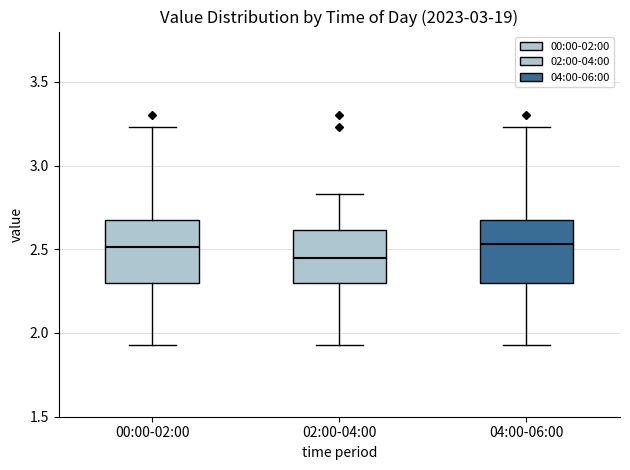

Which box's median line is the lowest?

02:00-04:00